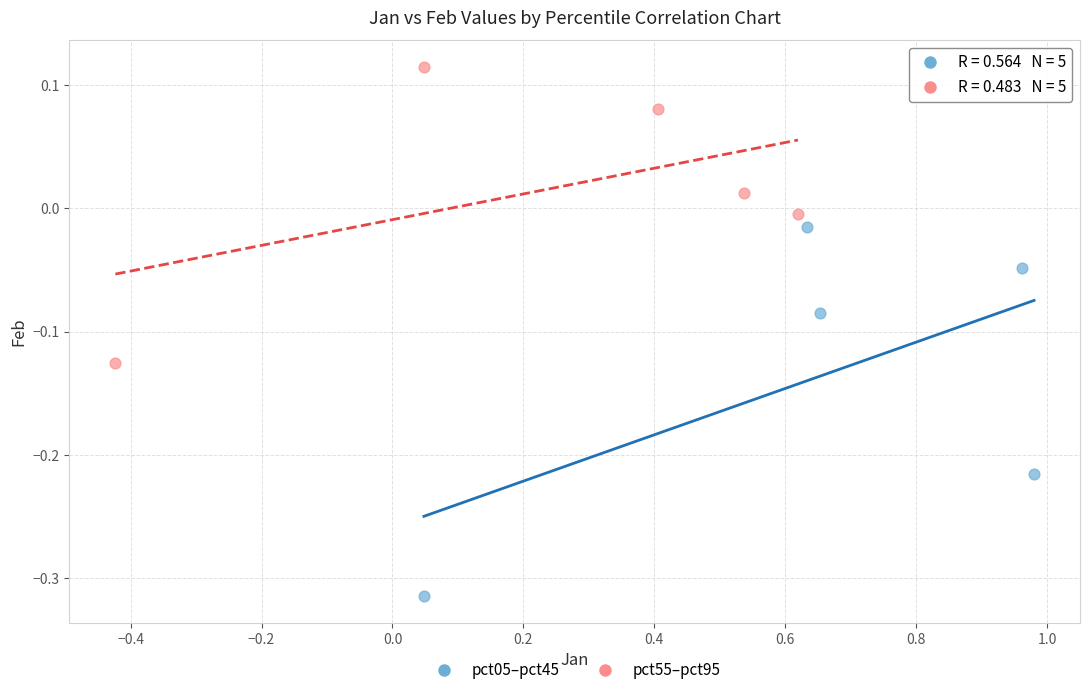

What are all the series names shown in the legend?

pct05–pct45, pct55–pct95